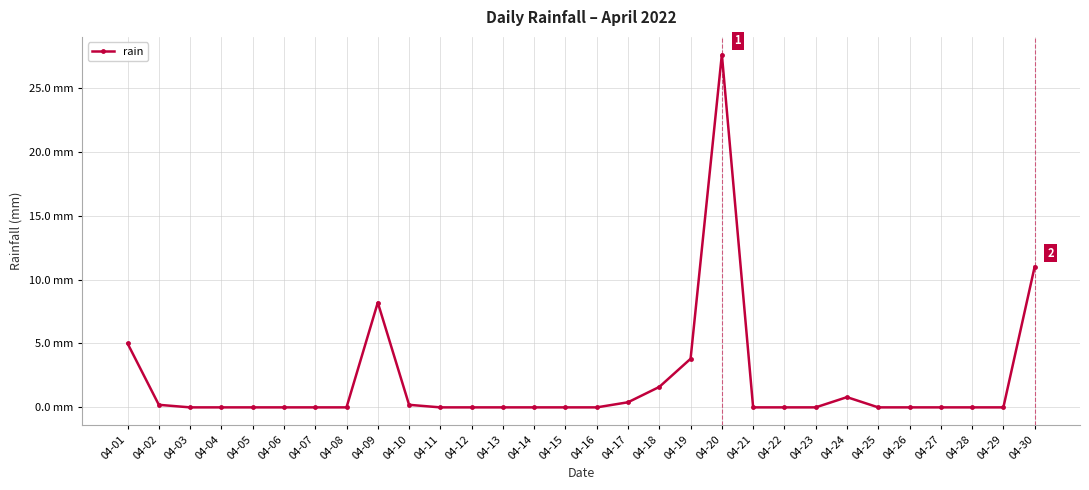

Reading left to right, what are all the values shown in this chart?

5.0	0.2	0.0	0.0	0.0	0.0	0.0	0.0	8.2	0.2	0.0	0.0	0.0	0.0	0.0	0.0	0.4	1.6	3.8	27.6	0.0	0.0	0.0	0.8	0.0	0.0	0.0	0.0	0.0	11.0